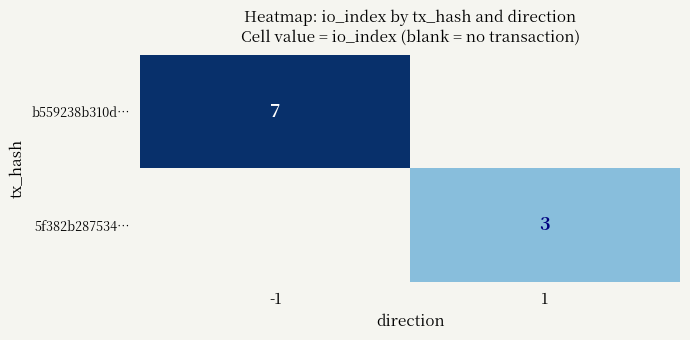

The b559238b310d… series shows 7 at -1. True or false?

True